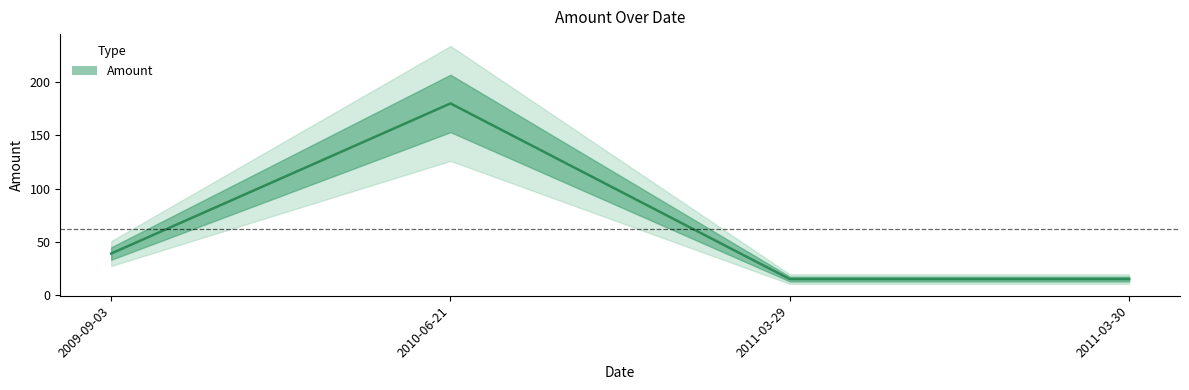

What is the approximate value at 2009-09-03?

39.0